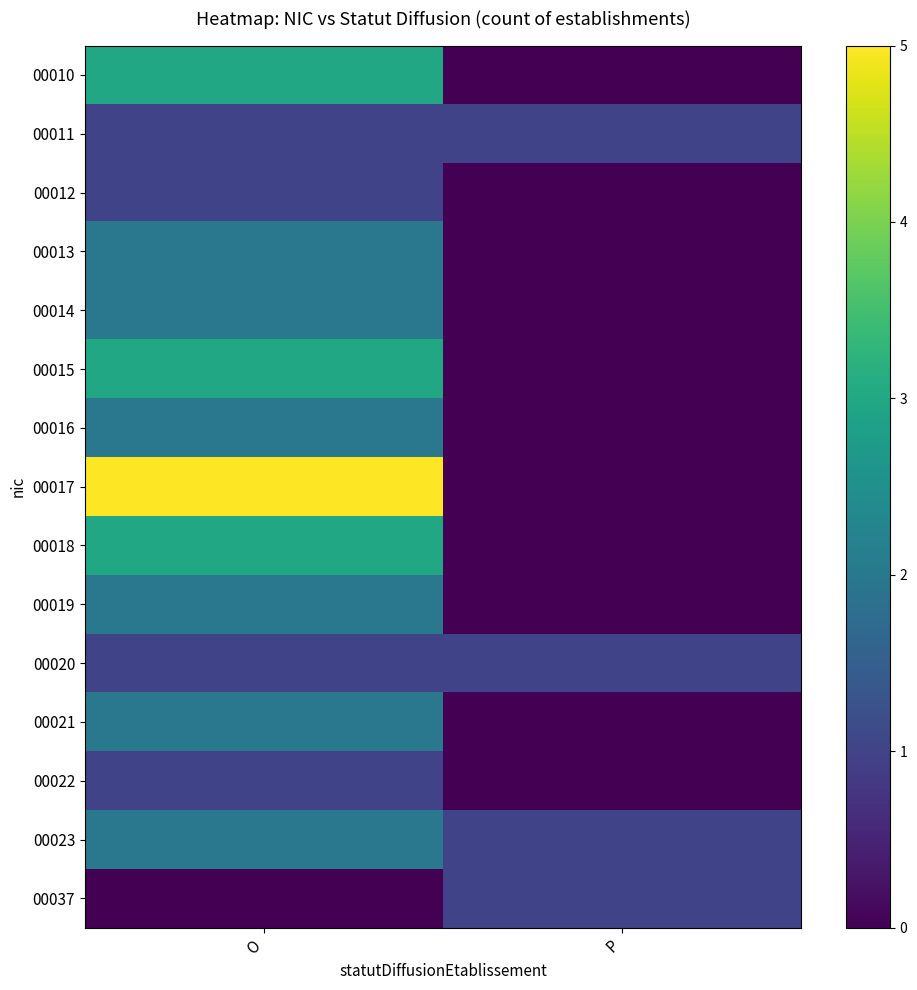

Rank the series by their maximum value, from lowest to highest.

00011, 00012, 00020, 00022, 00037, 00013, 00014, 00016, 00019, 00021, 00023, 00010, 00015, 00018, 00017